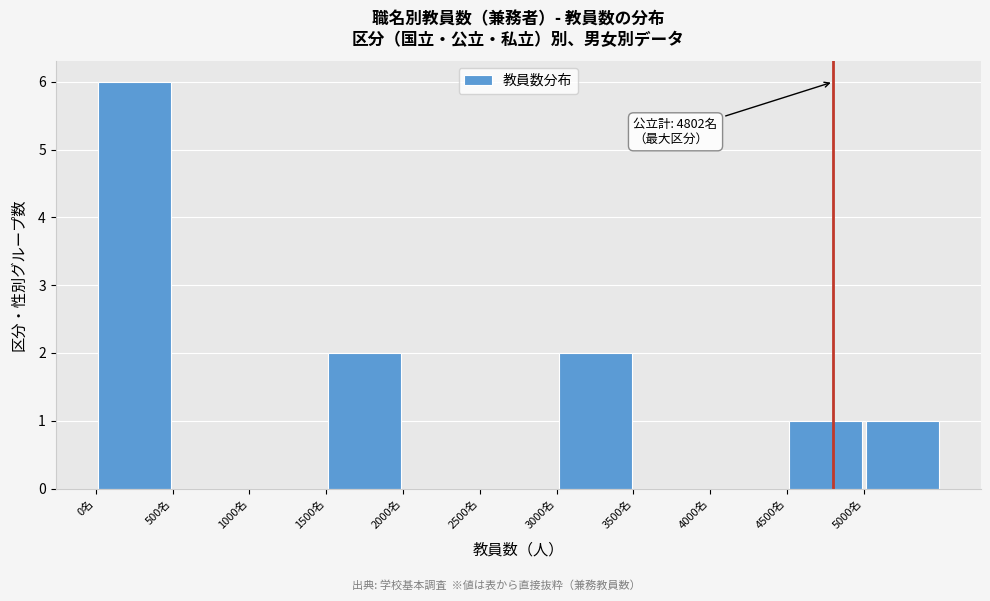

Which range on the x-axis has the tallest bar?

0 to 500